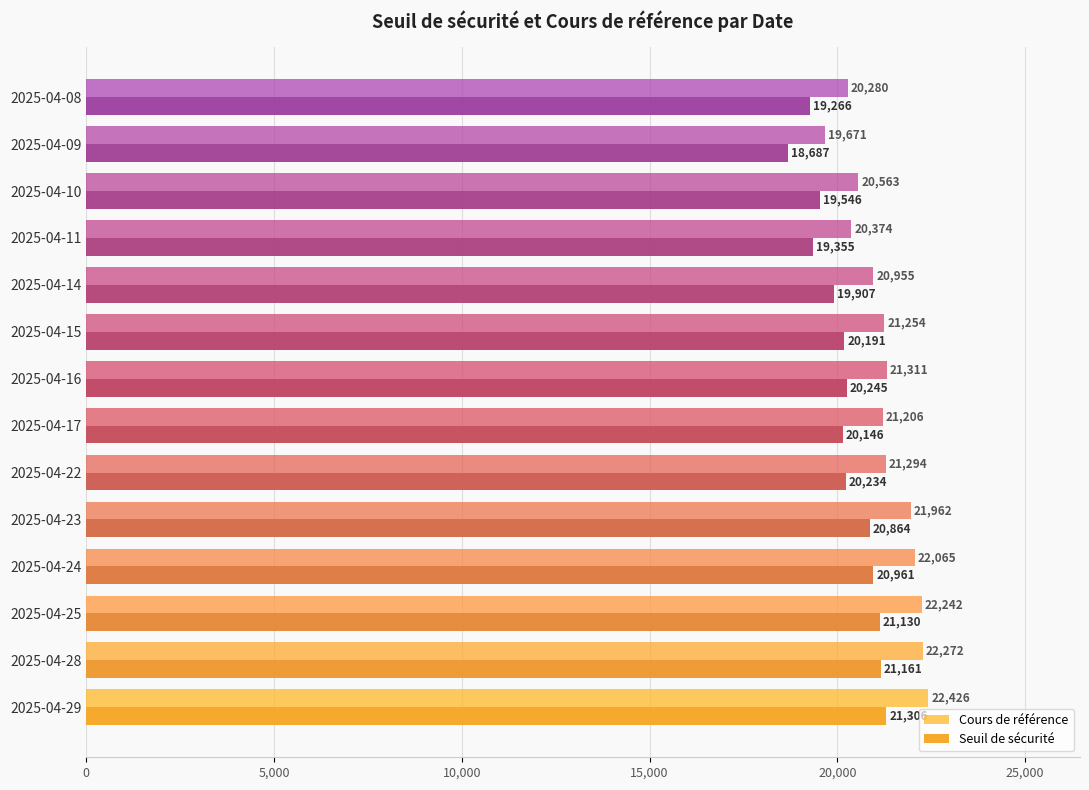

How many categories are shown in the chart?

14